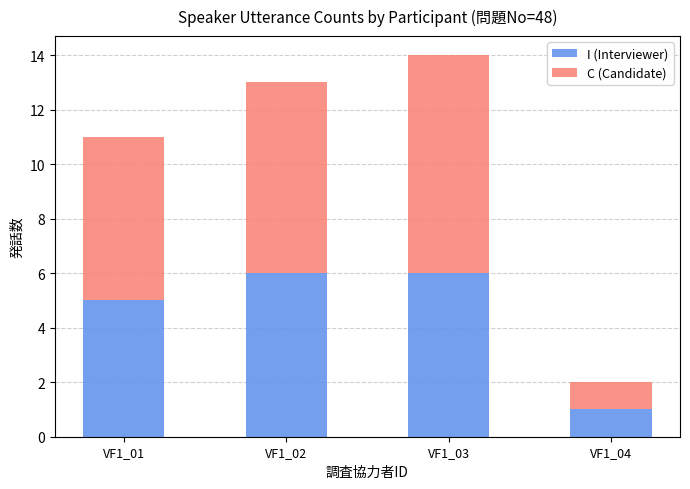

Reading left to right, what are the values for I (Interviewer)?

VF1_01=5	VF1_02=6	VF1_03=6	VF1_04=1